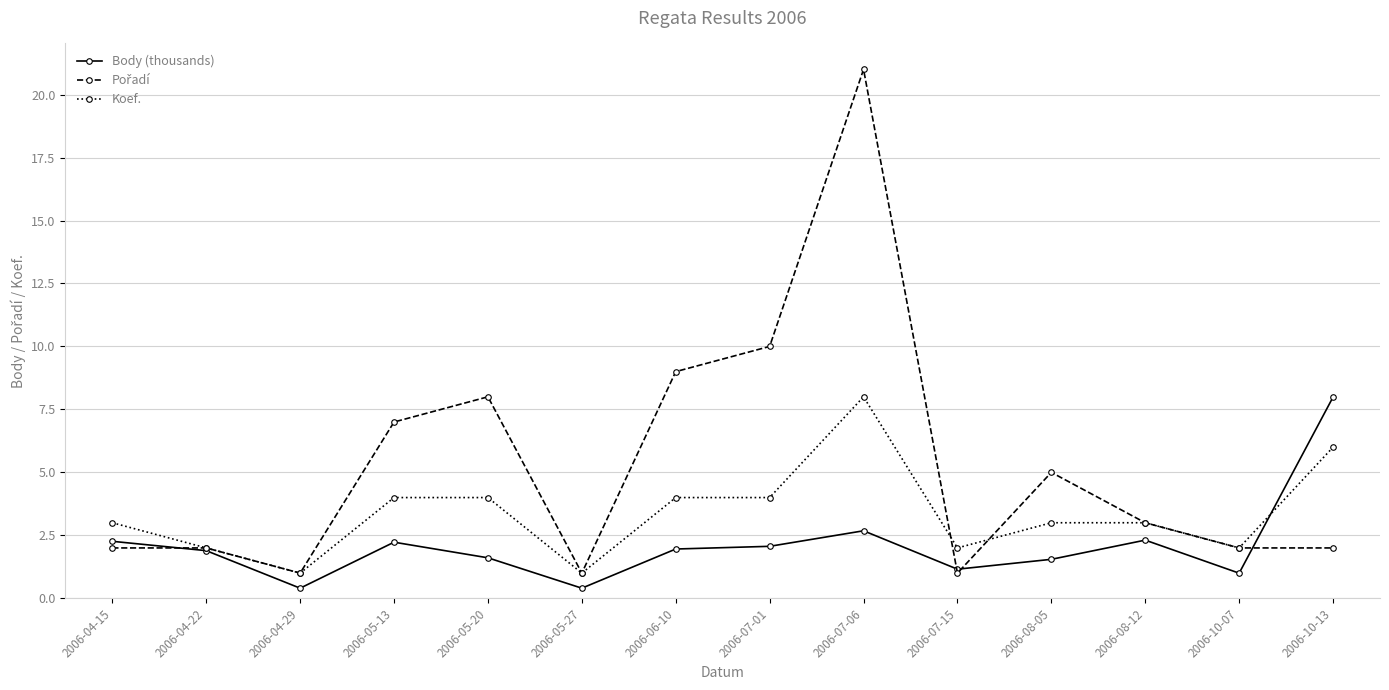

What is the label of the 9th point from the right?

2006-05-27